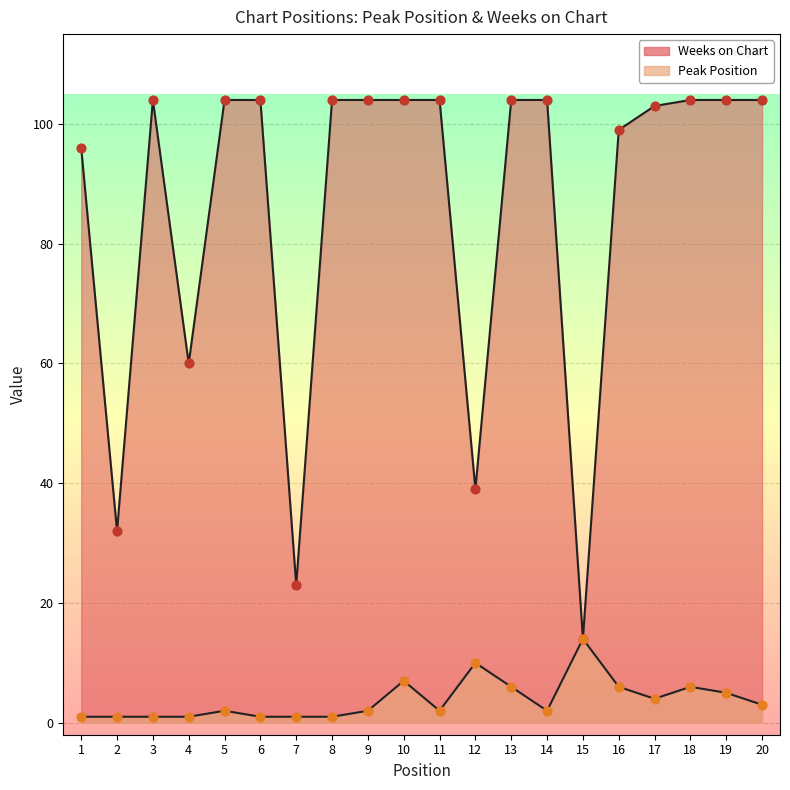

At which category is the sum across all series the highest?

10